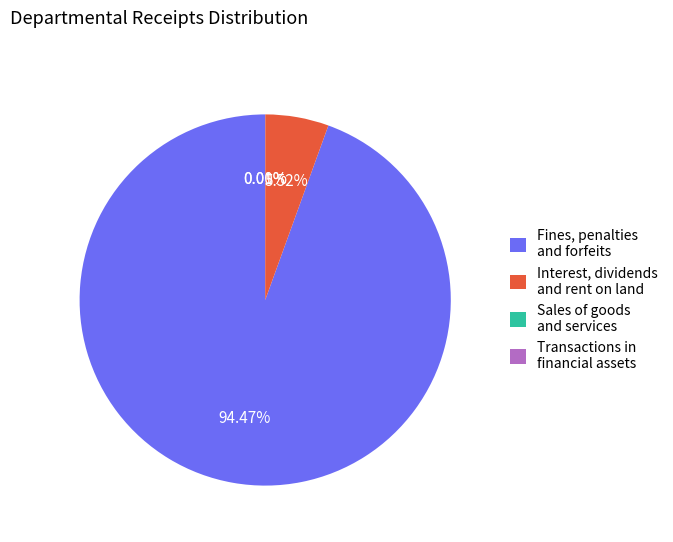

What is the majority slice?

Fines, penalties and forfeits